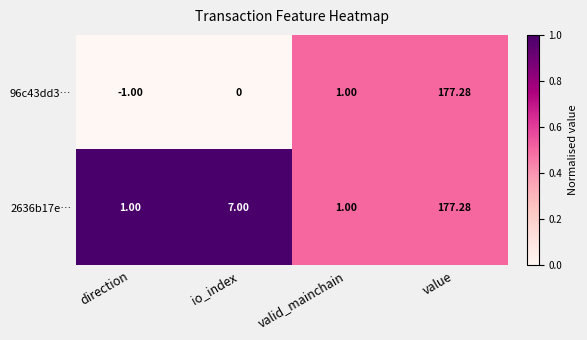

At which category does the chart reach its peak across all series?

value